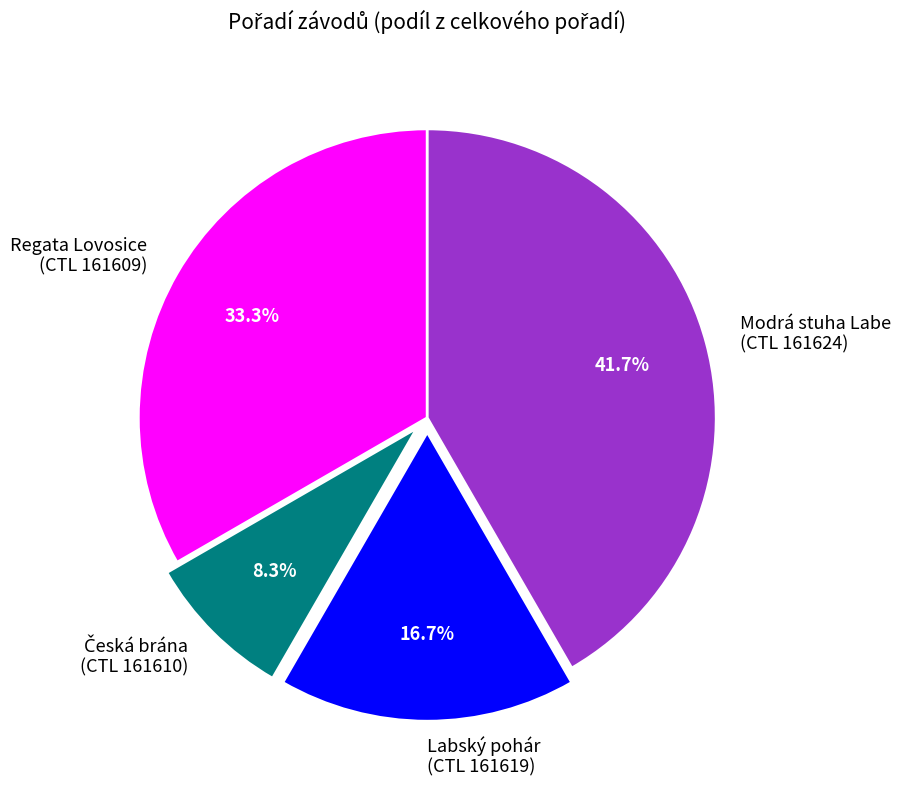

Count the number of slices in the pie.

4